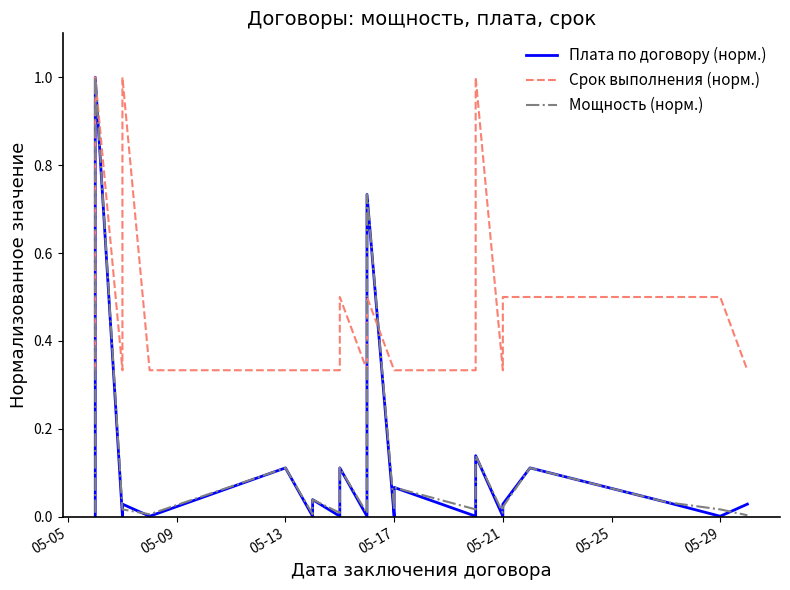

At 05-21, list the series in order from largest to smallest.

Срок выполнения (норм.), Плата по договору (норм.), Мощность (норм.)